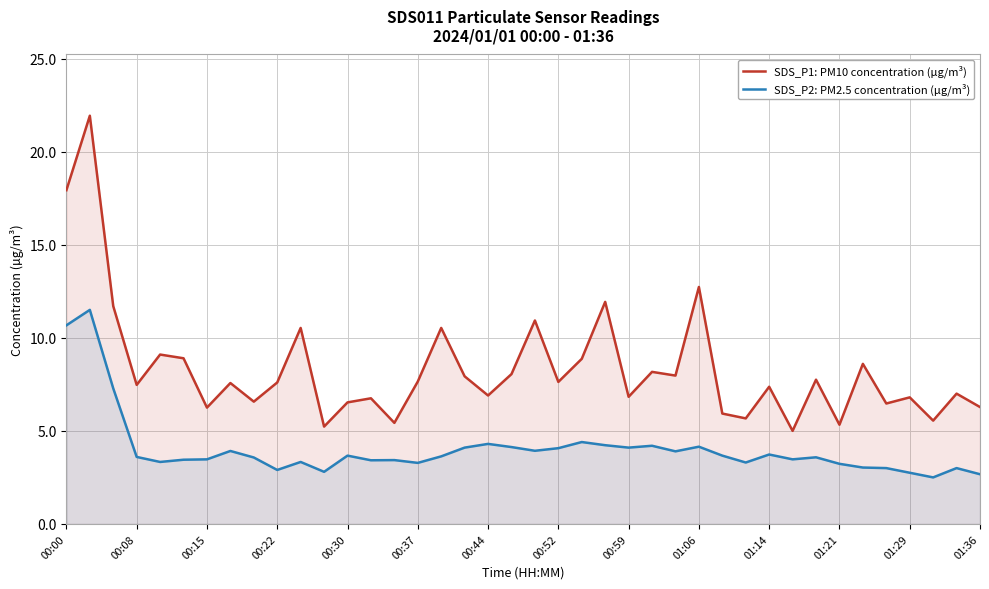

In SDS_P2: PM2.5 concentration (µg/m³), how many points are higher than both neighbors (excluding endpoints)?

12